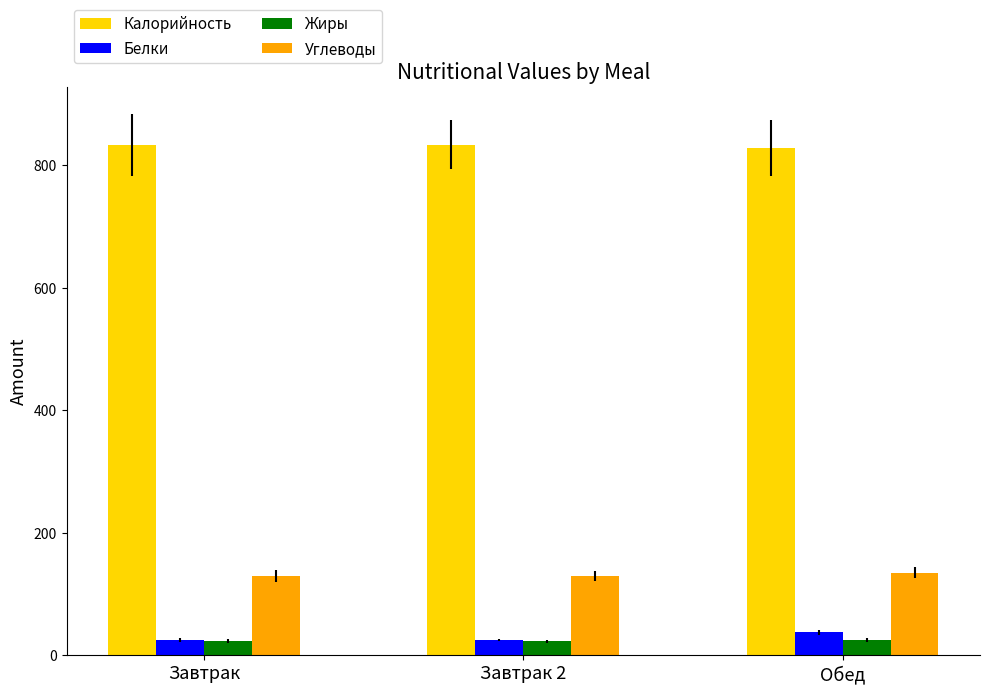

Is it true that Калорийность equals 828 at Обед?

True